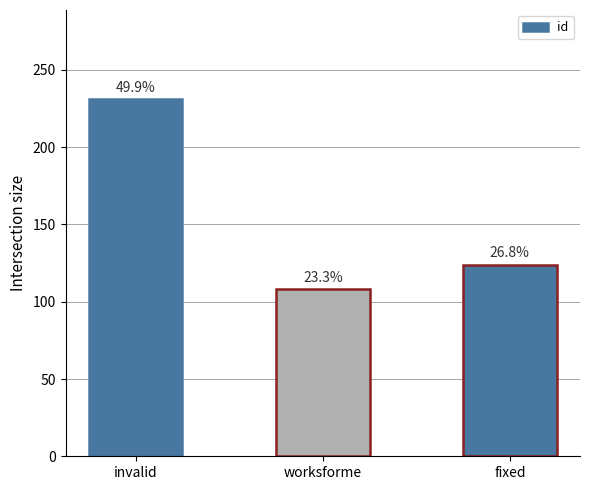

How many bars are there in total?

3